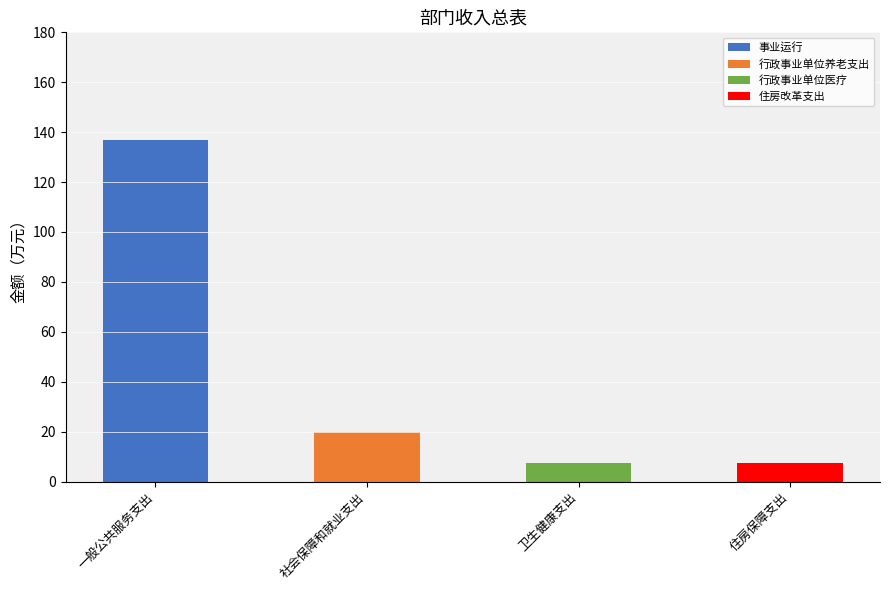

Does the chart contain stacked bars?

Yes